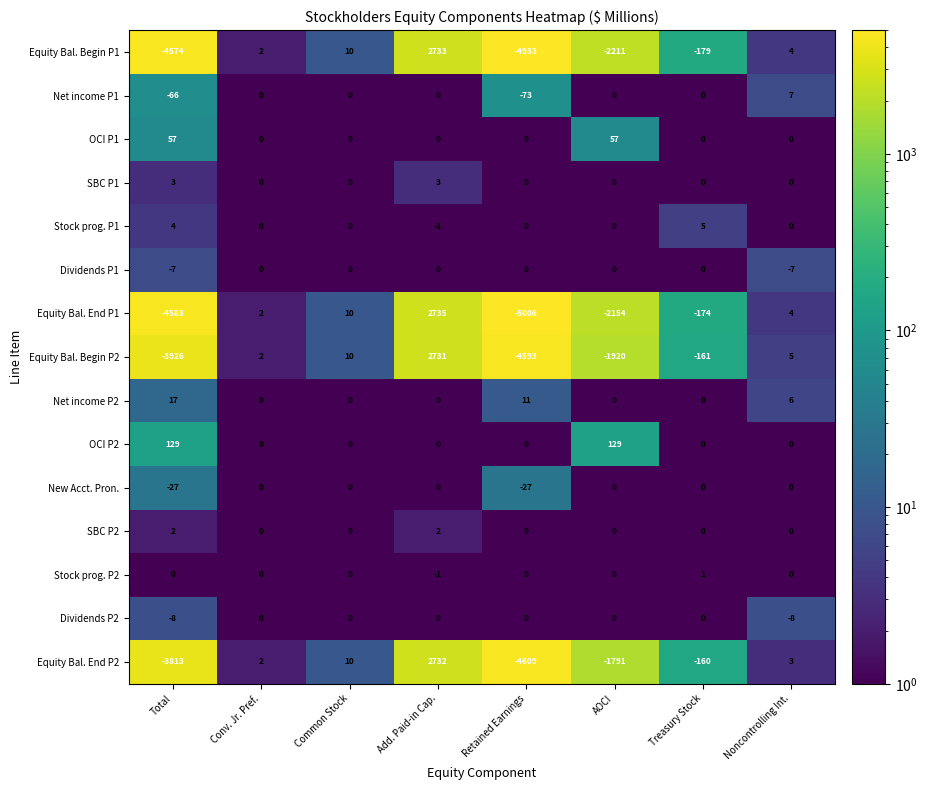

True or false: New Acct. Pron. has a value of 0 at Treasury Stock.

True